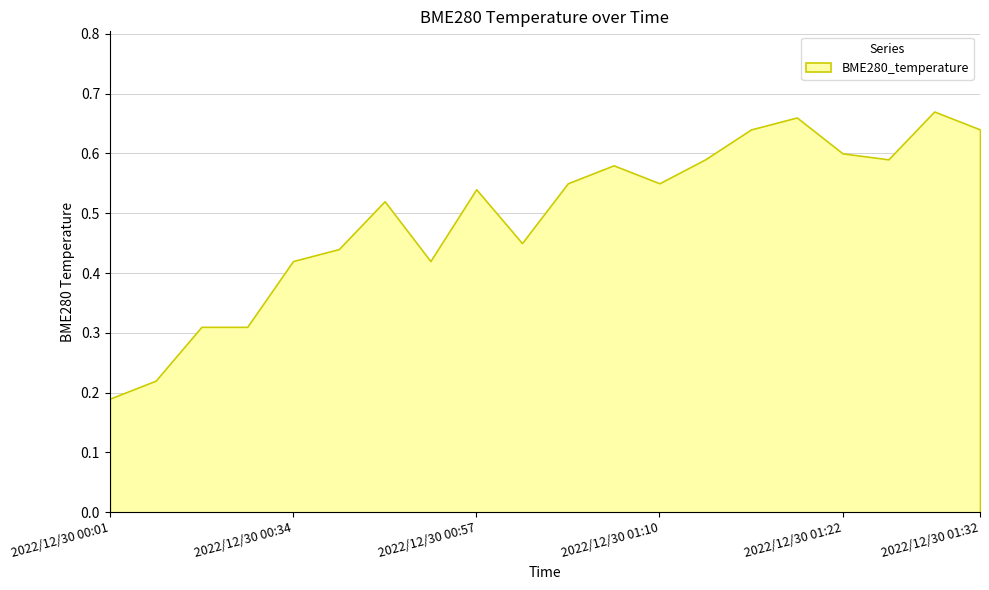

Rank the categories by value from highest to lowest.

2022/12/30 01:28, 2022/12/30 01:19, 2022/12/30 01:16, 2022/12/30 01:32, 2022/12/30 01:22, 2022/12/30 01:13, 2022/12/30 01:25, 2022/12/30 01:06, 2022/12/30 01:03, 2022/12/30 01:10, 2022/12/30 00:57, 2022/12/30 00:44, 2022/12/30 01:00, 2022/12/30 00:37, 2022/12/30 00:34, 2022/12/30 00:47, 2022/12/30 00:07, 2022/12/30 00:11, 2022/12/30 00:04, 2022/12/30 00:01